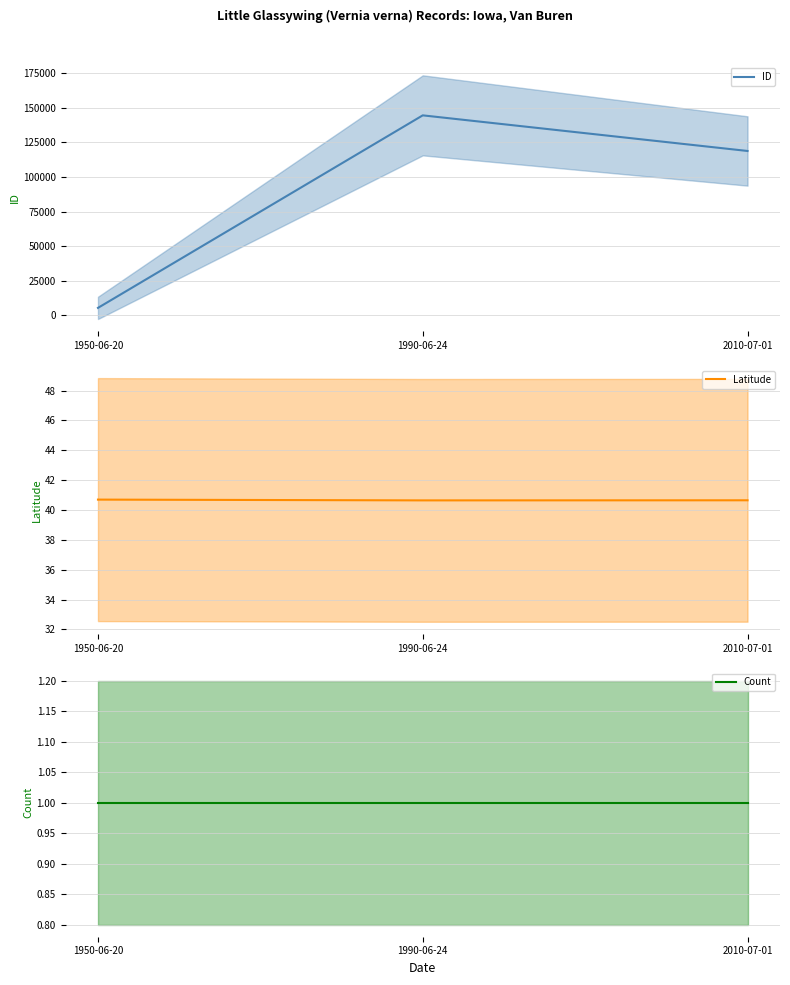

Is the value of ID at 2010-07-01 greater than the value of Count at 2010-07-01?

Yes